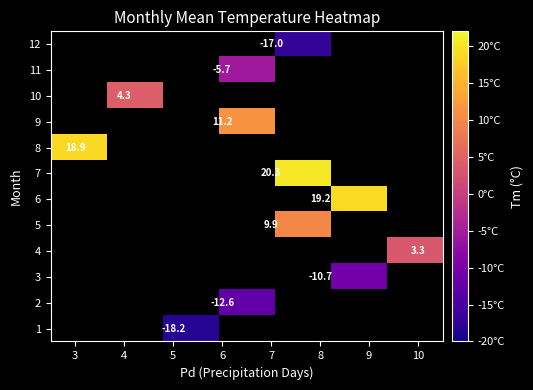

What is the smallest value displayed?

-18.2